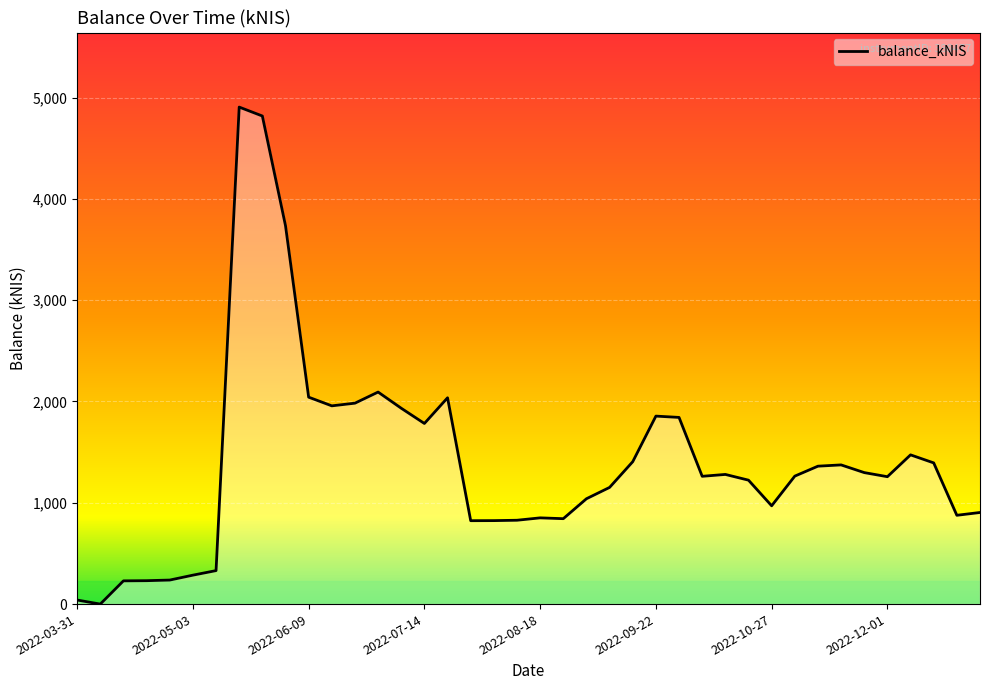

What is the maximum value shown in the chart?

4905.6